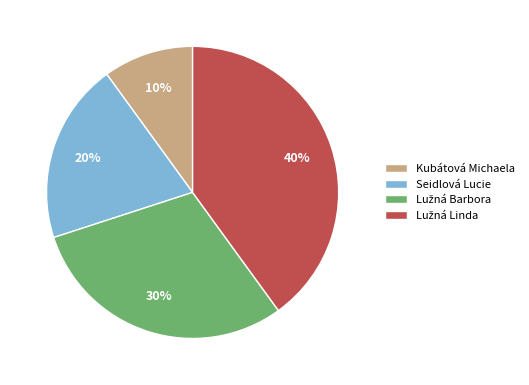

To the nearest percent, what portion does Seidlová Lucie represent?

20%